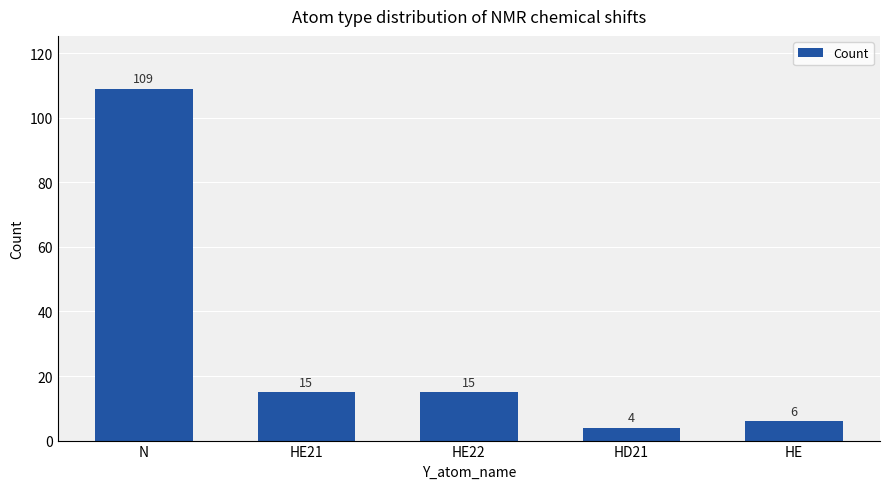

What is the value of the 3rd bar from the left?

15